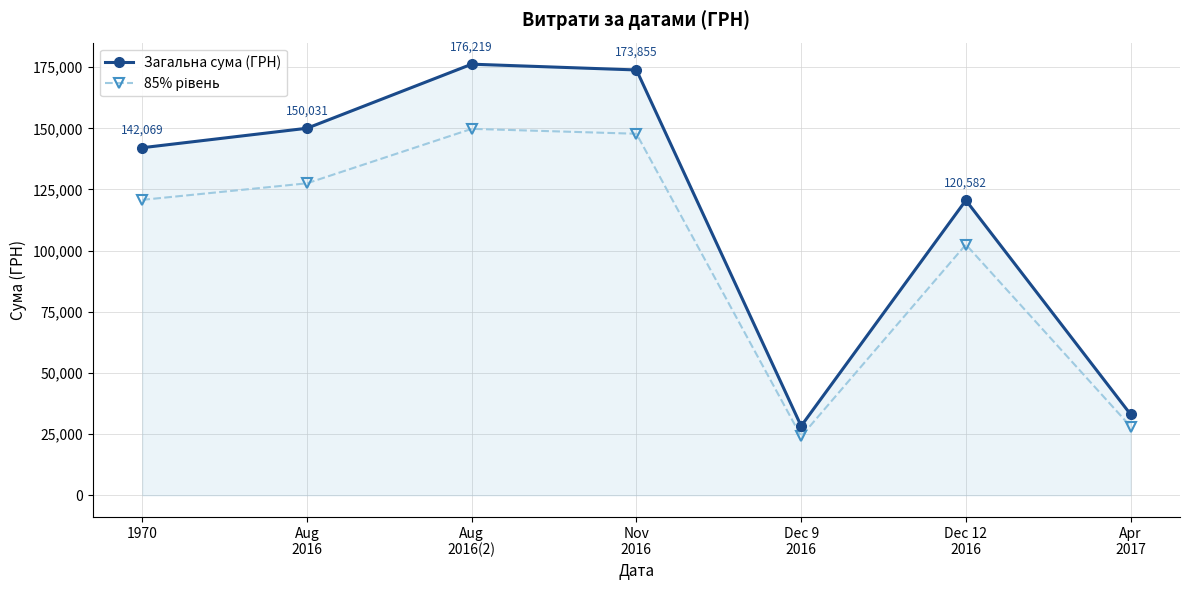

What is the spread (max minus min) of values at 1970?

21310.4